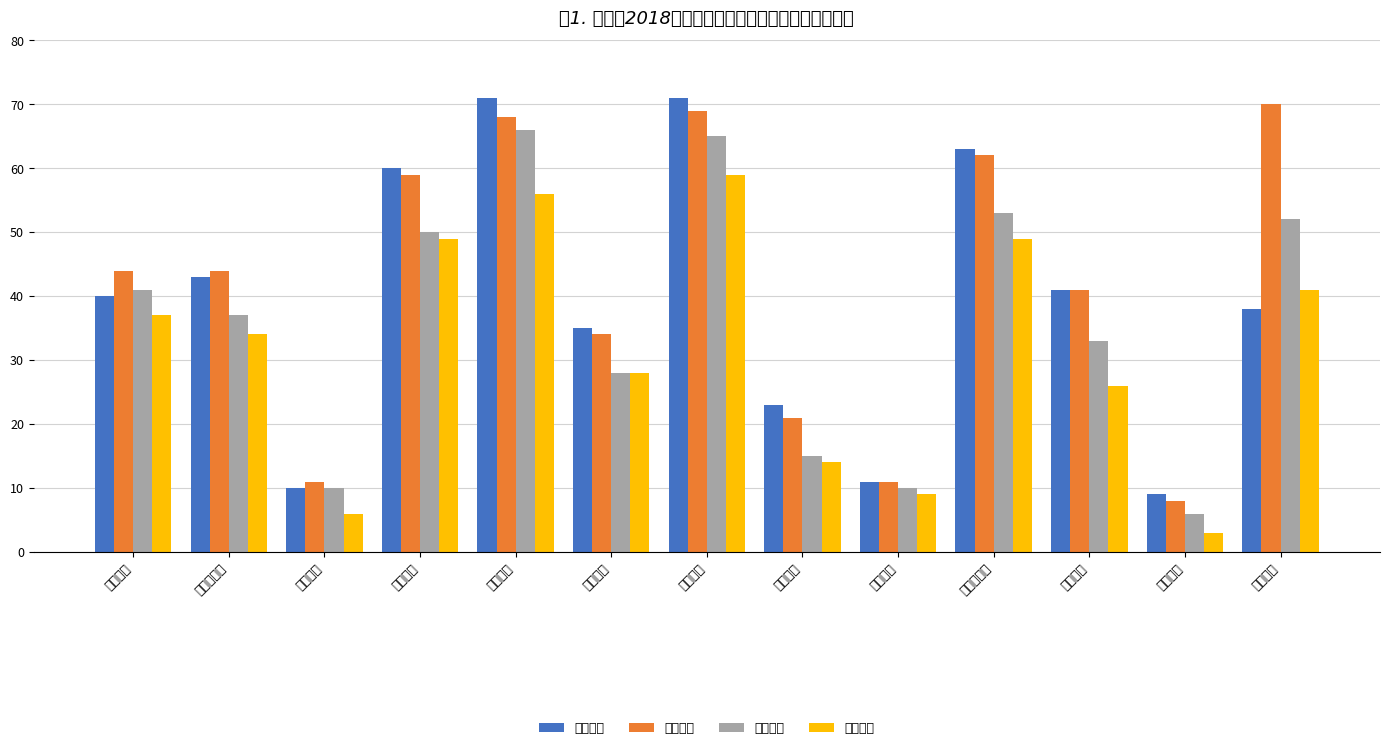

How many bars are there in total?

52